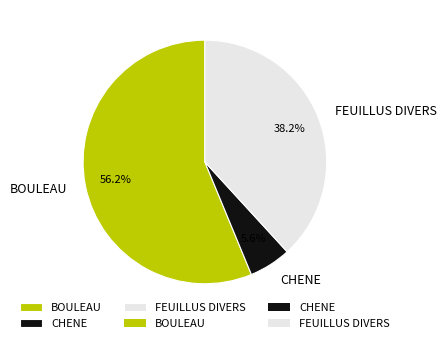

What is the largest slice in the pie chart?

BOULEAU